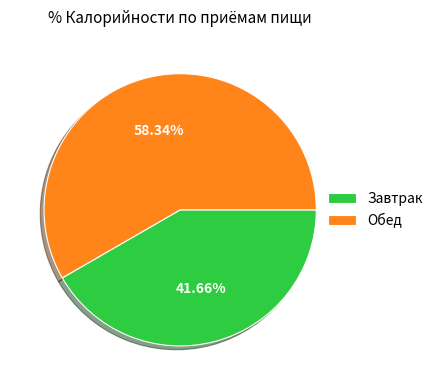

What is the ratio of the value at Завтрак to the value at Обед?

0.7